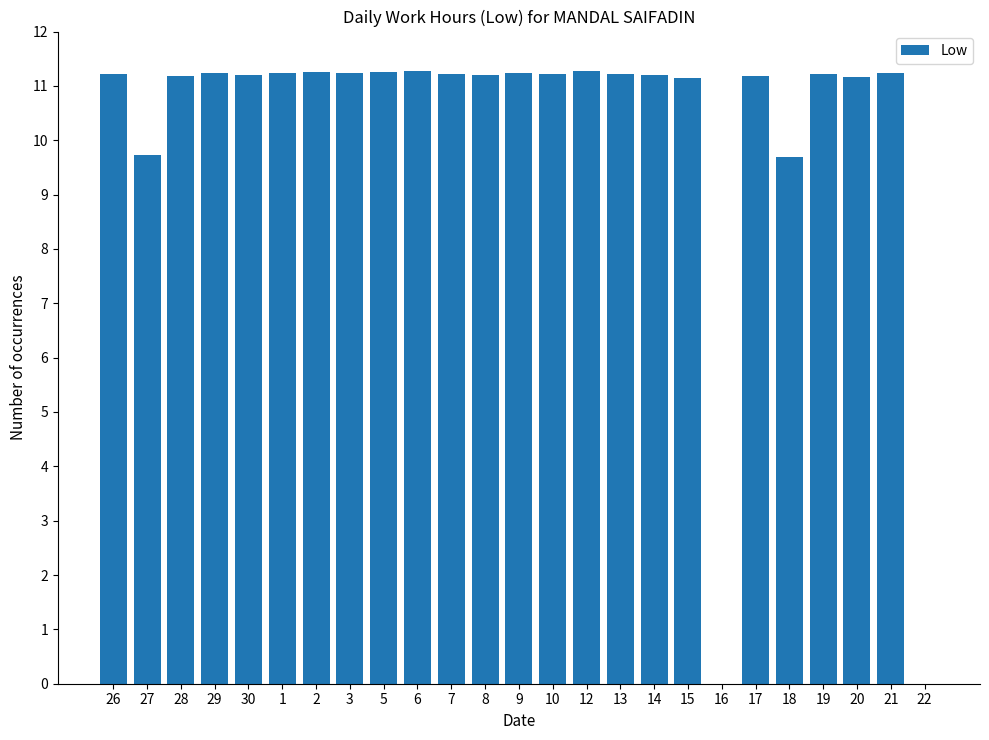

The value at 22 is -5.2. True or false?

False